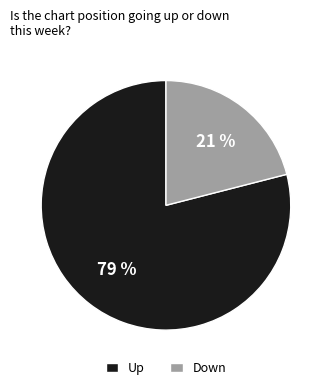

What is the ratio of the value at Up to the value at Down?

3.8